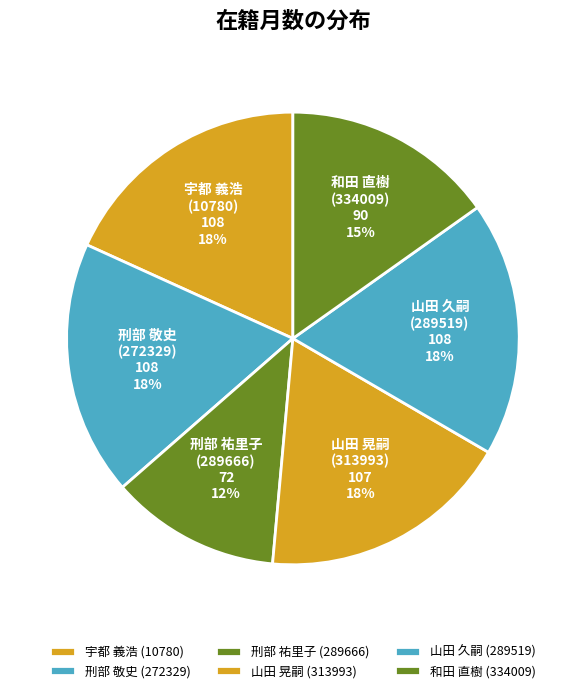

Approximately how many times larger is the value at 刑部 敬史 (272329) compared to 山田 晃嗣 (313993)?

1.0